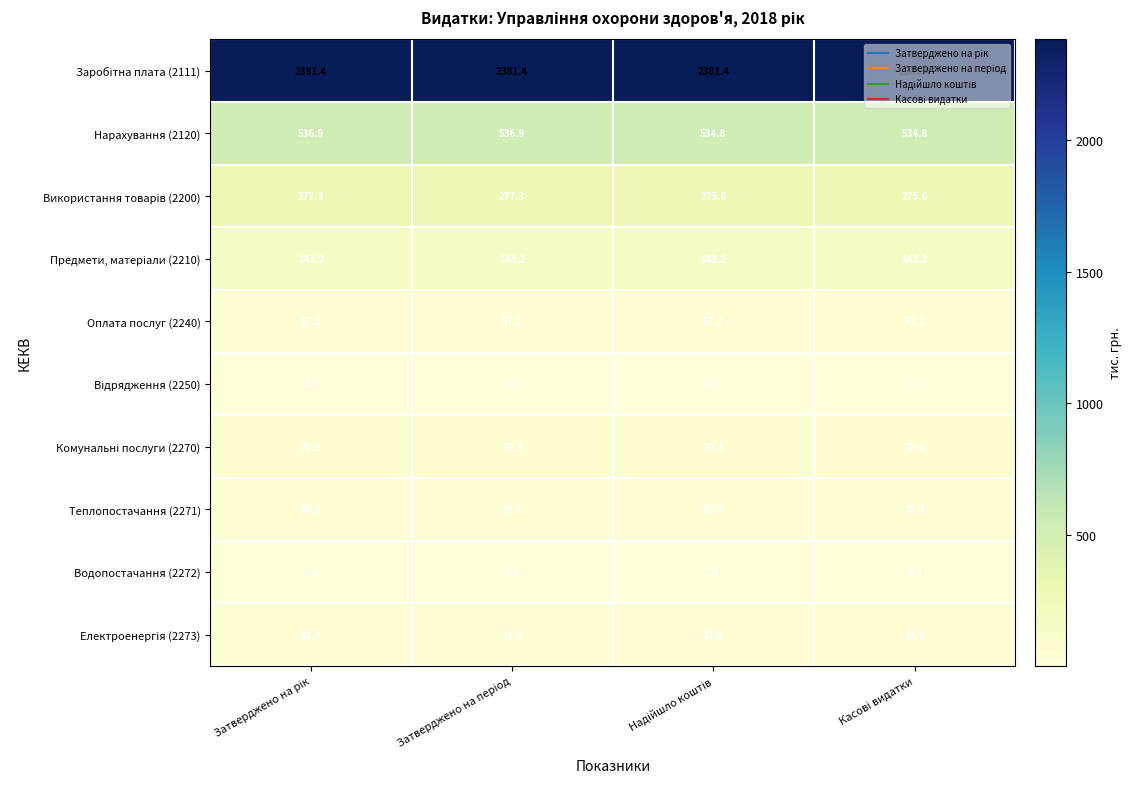

At how many categories does at least one series exceed 210?

4